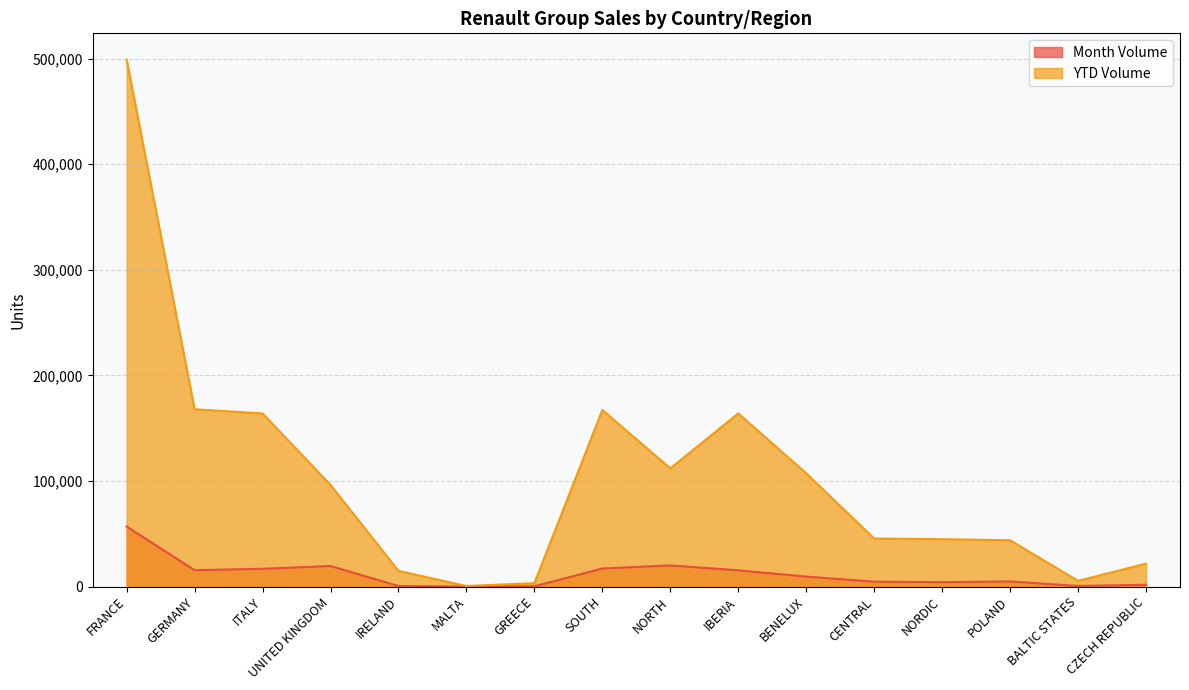

True or false: Month Volume has more than 1 points higher than both neighbors.

True